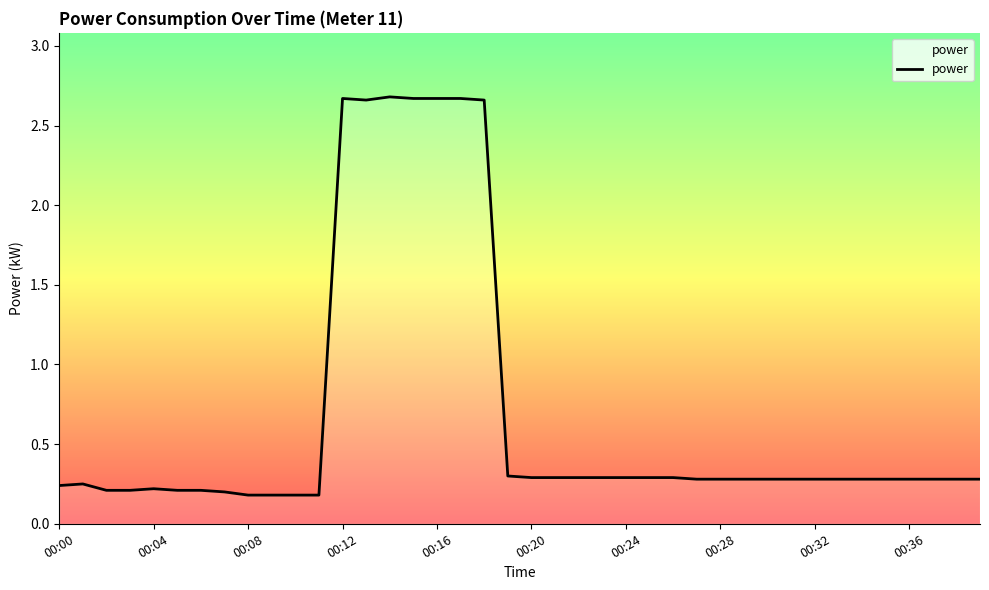

True or false: the data has more than 1 interior local peaks.

True